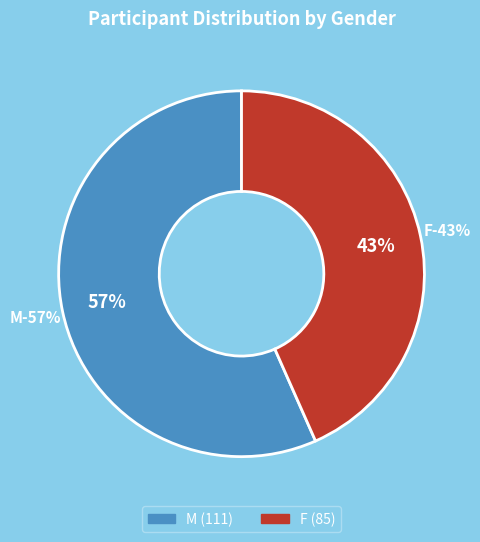

What is the majority slice?

M